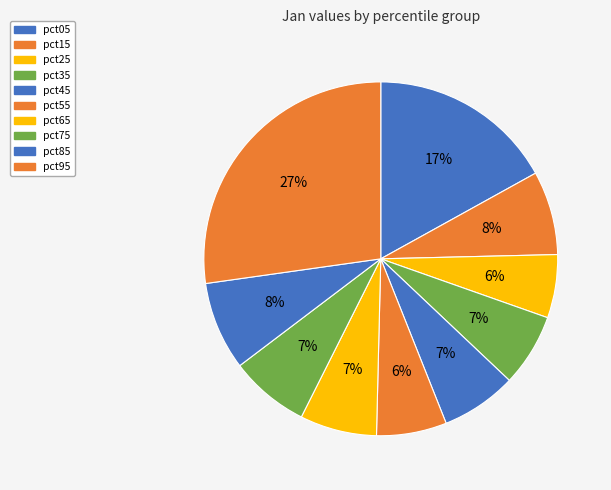

How many segments does this pie chart have?

10